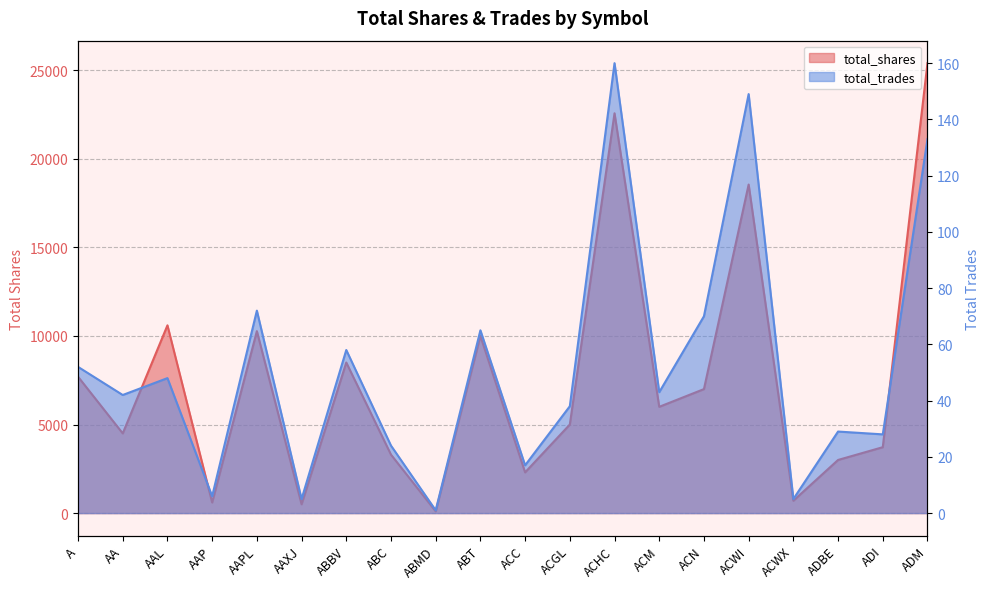

True or false: total_trades has a value of 133 at ADM.

True